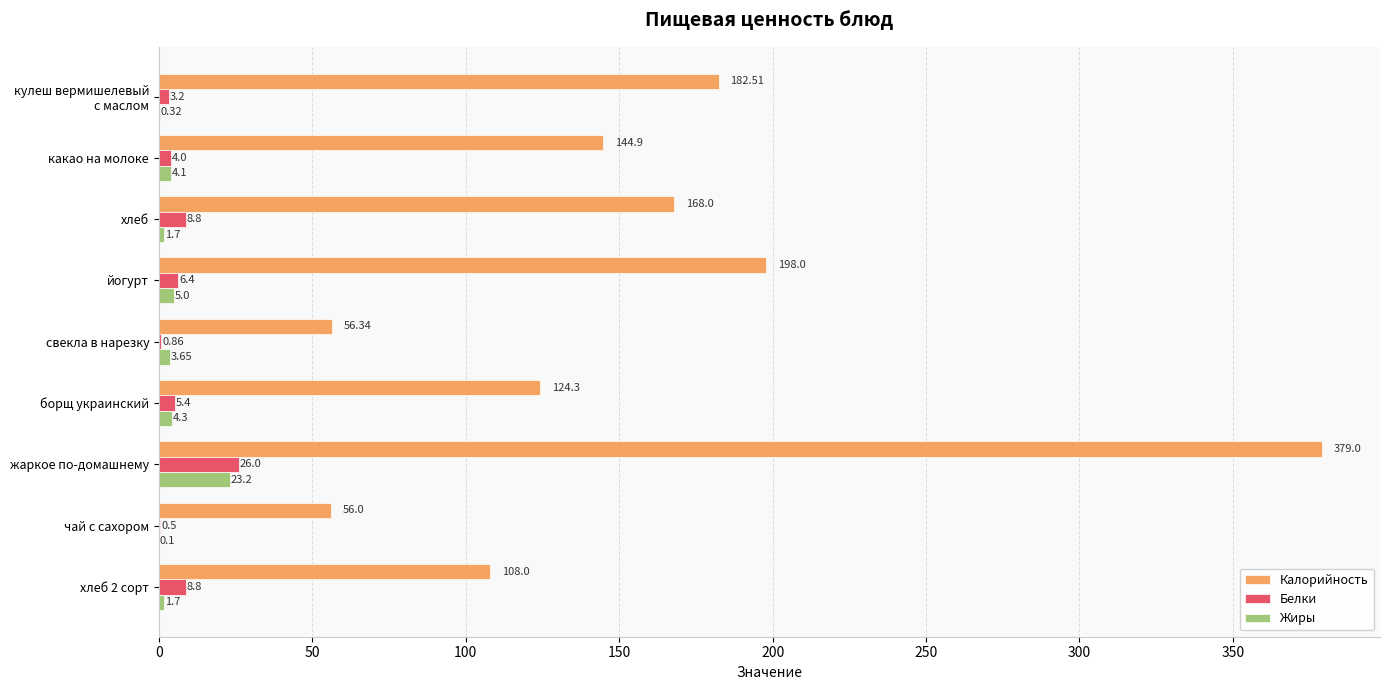

Which series has the largest total across all categories?

Калорийность